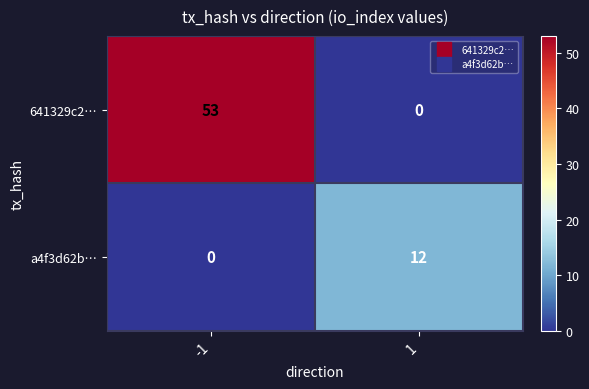

How many positive values does the a4f3d62b… series have?

1